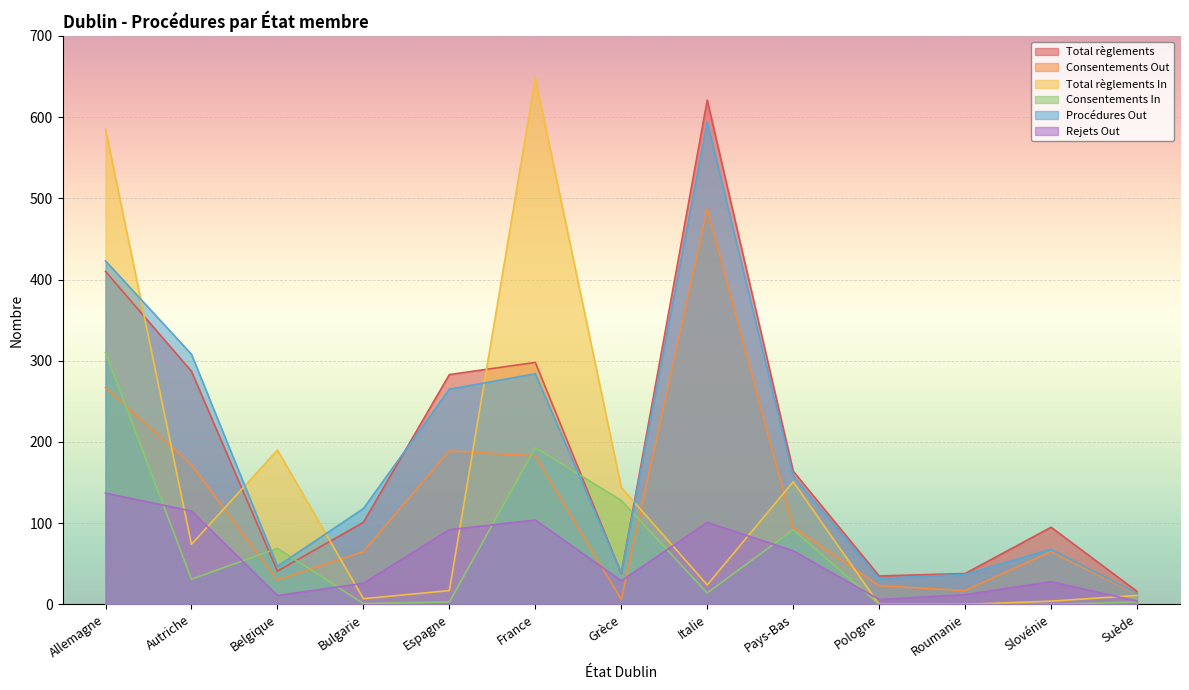

Rank the series at Slovénie from highest to lowest value.

Total règlements, Procédures Out, Consentements Out, Rejets Out, Total règlements In, Consentements In